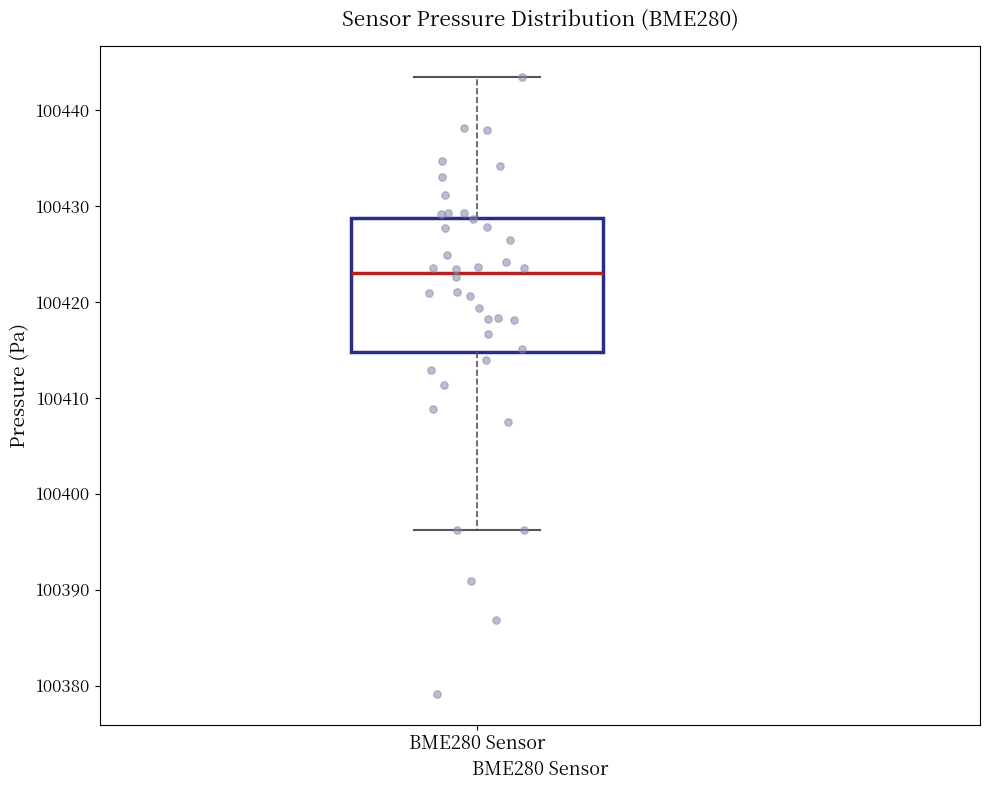

Read this box plot against the y-axis: the position of the median line, the range covered by the box, and the ends of both whiskers. The values are not printed on the chart, so give them approximately, as read against the axis.

median 100423, box 100415 to 100429, whiskers 100396 to 100443